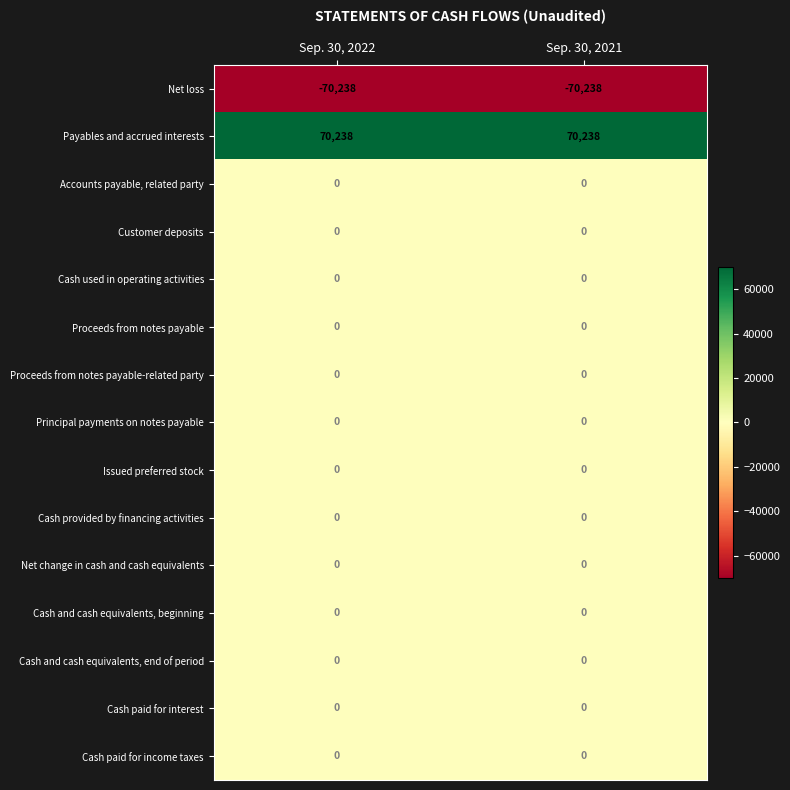

What is the maximum value for Net loss?

-70238